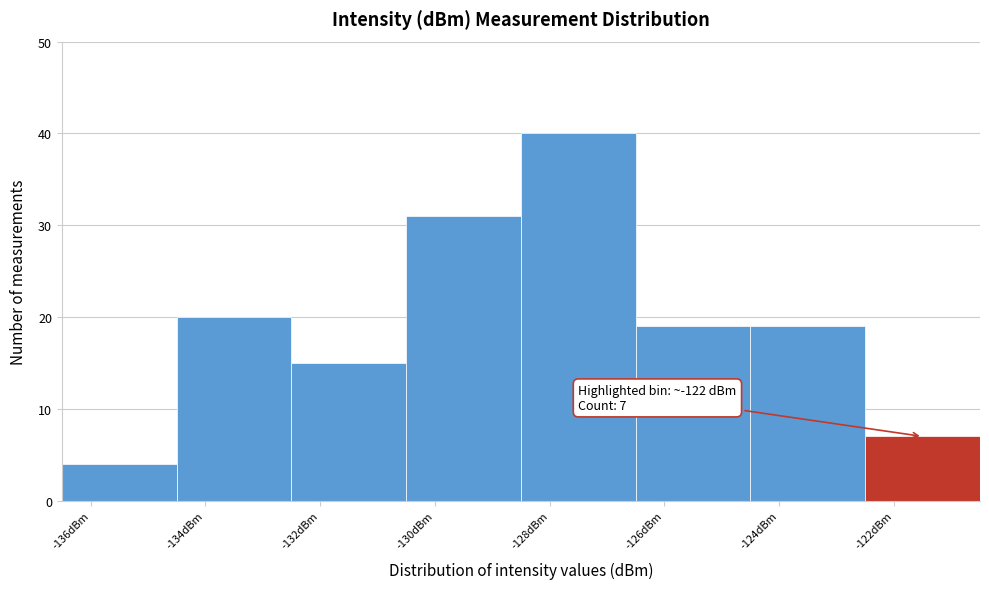

Over which range of the x-axis is the bar tallest?

-128.5 to -126.5